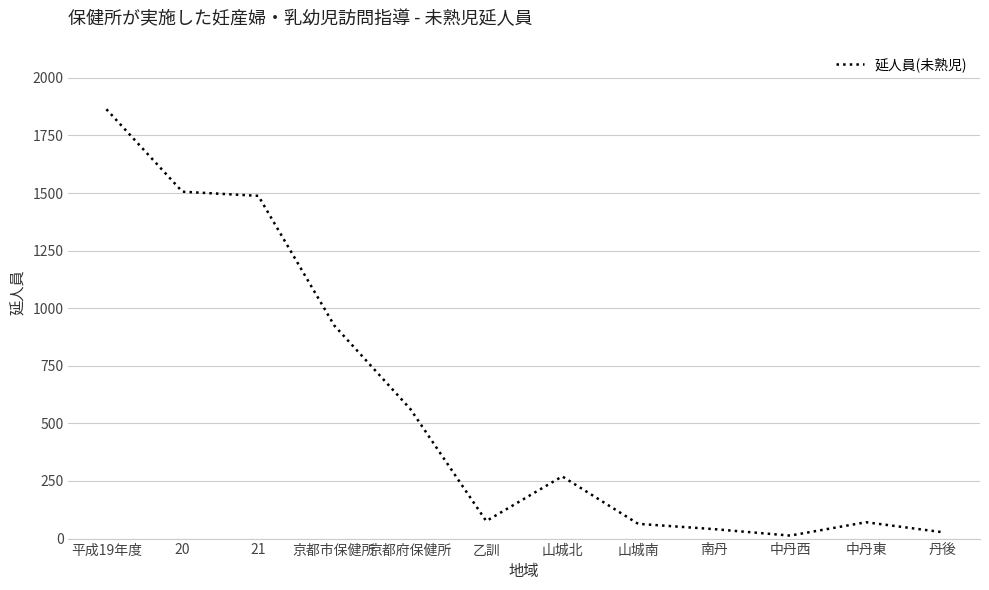

What is the difference between the maximum and minimum values?

1851